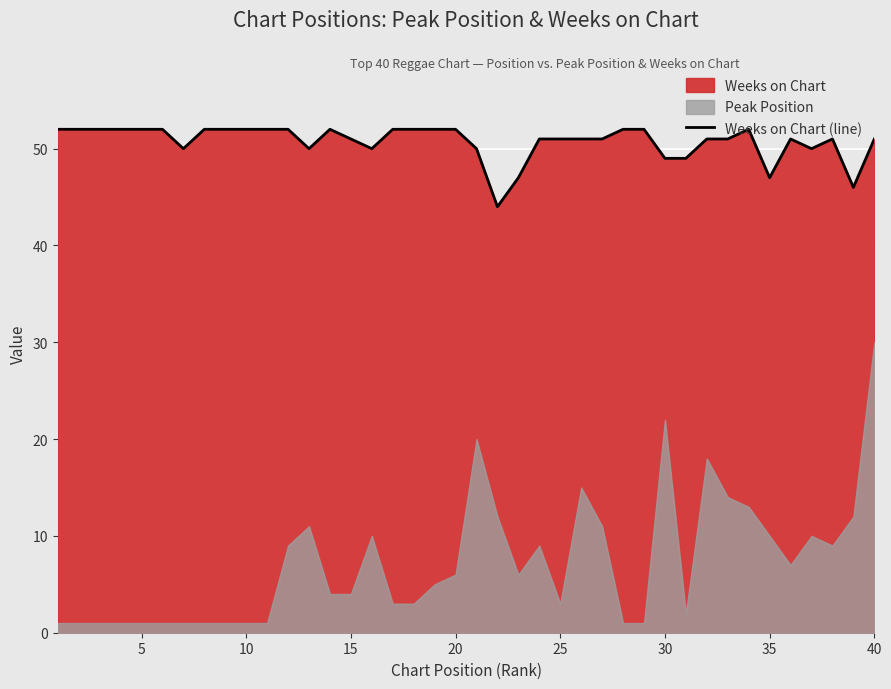

What is the highest value of the Weeks on Chart (line) series?

52